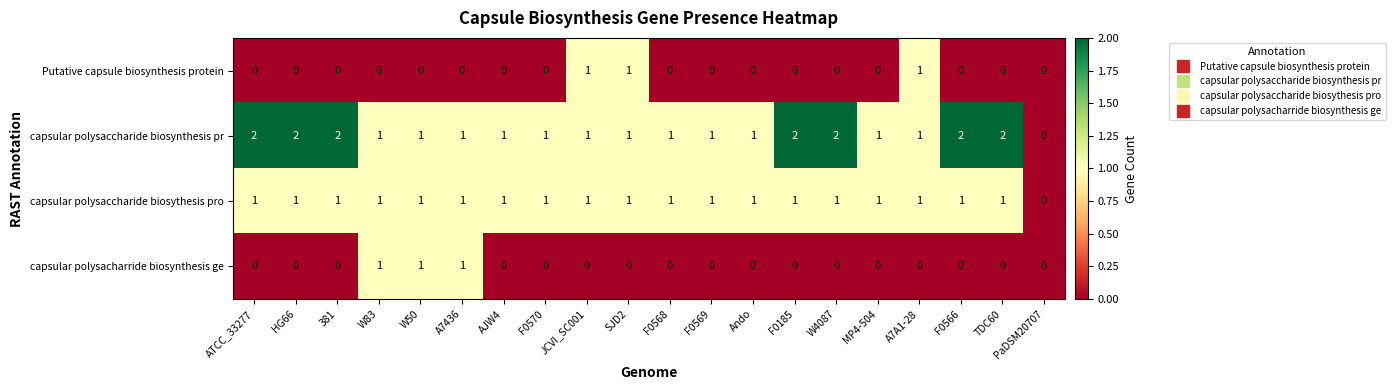

The capsular polysaccharide biosythesis pro series shows 1 at A7A1-28. True or false?

True